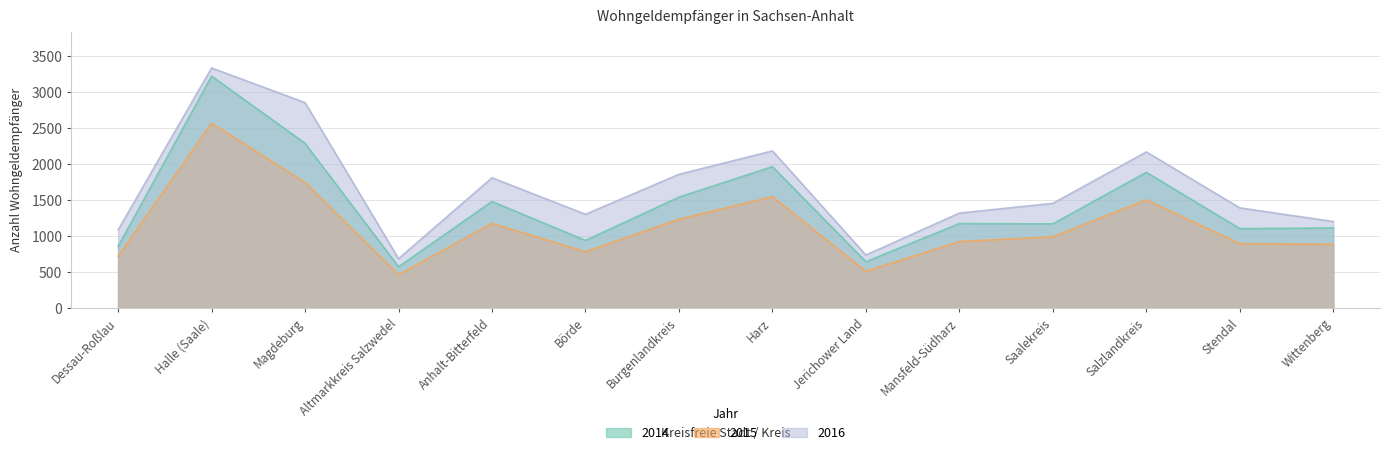

Rank the series at Salzlandkreis from lowest to highest value.

2015, 2014, 2016